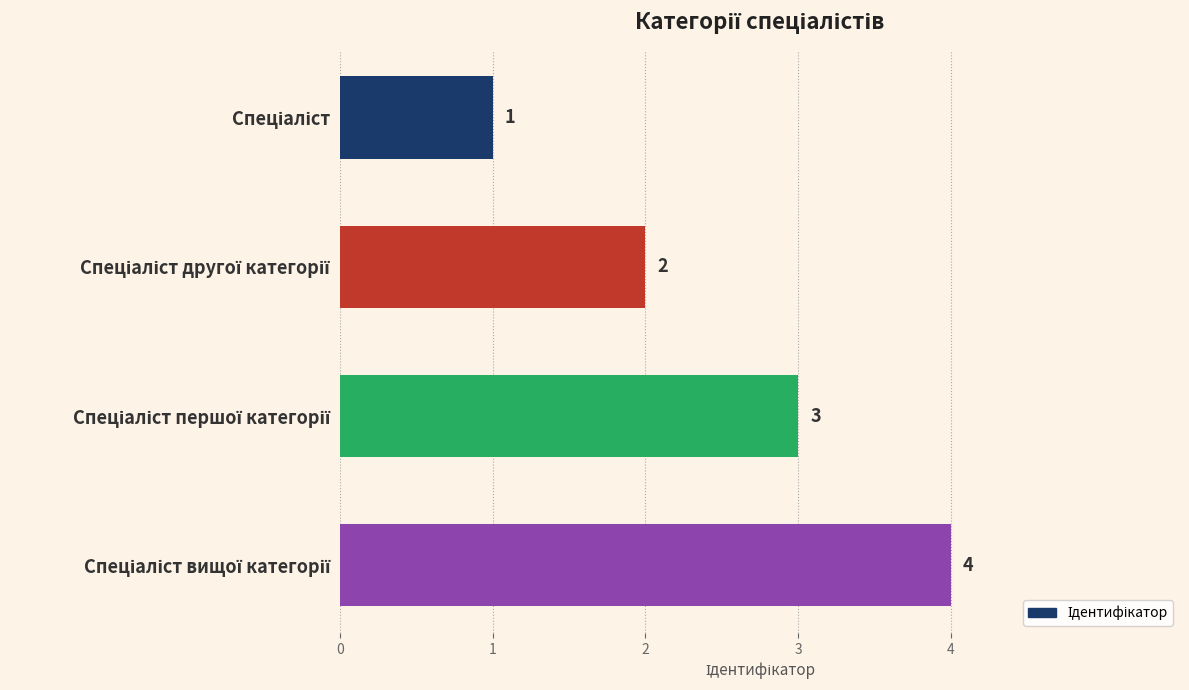

Count the values in the range 2 to 4.

3